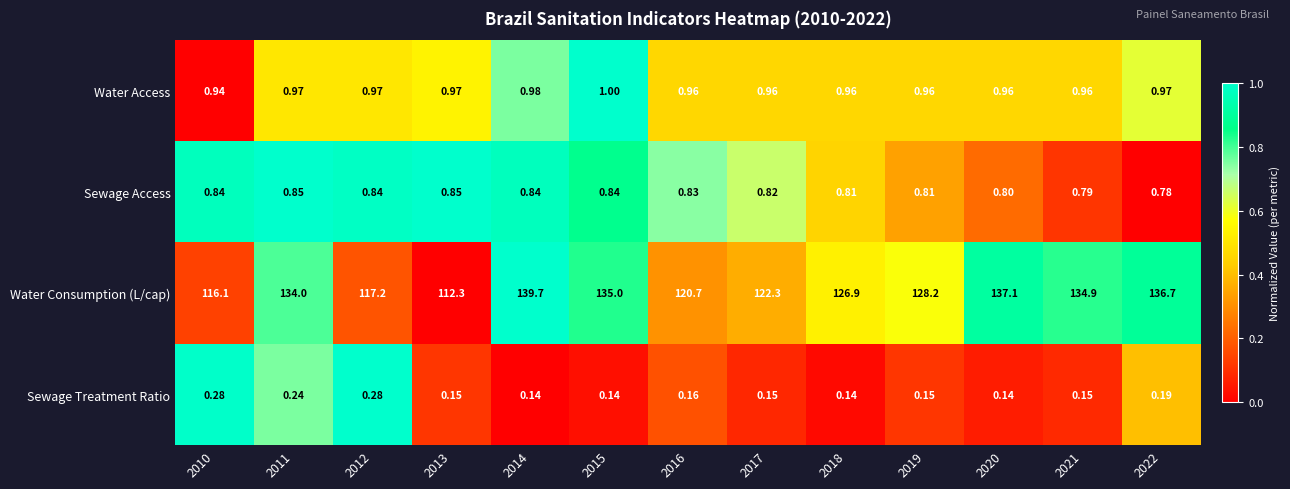

Which series has the largest total across all categories?

Water Consumption (L/cap)